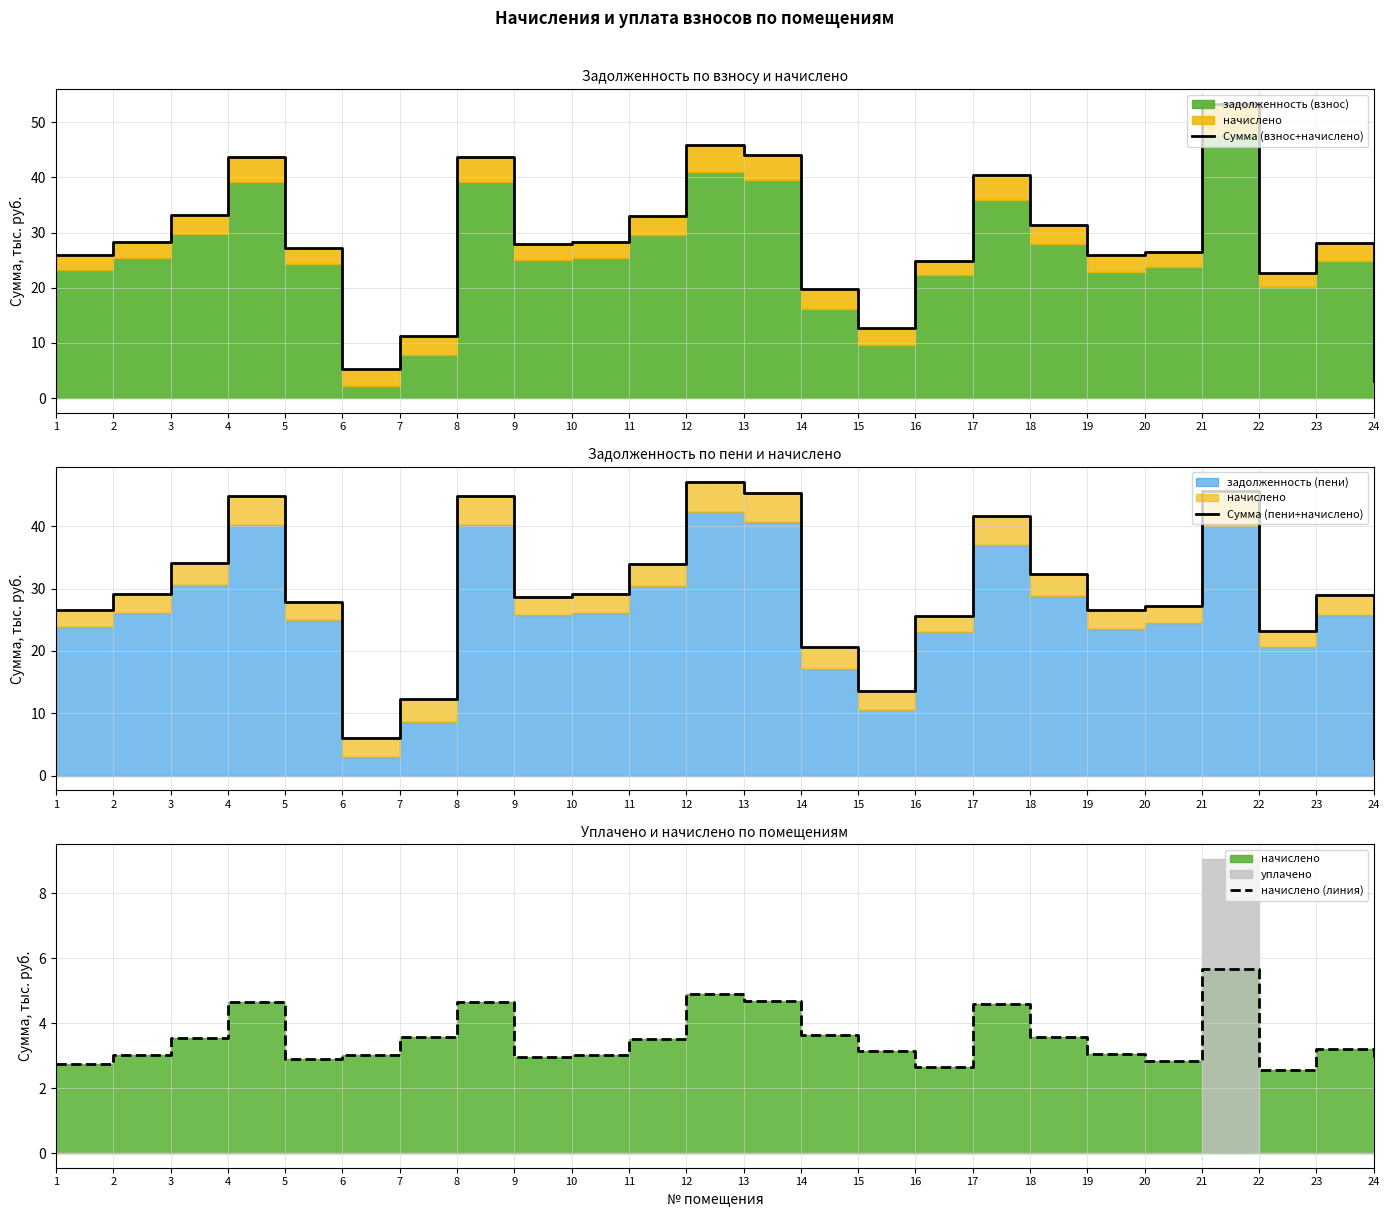

List the labels in order of Сумма (взнос+начислено) value, smallest first.

24, 6, 7, 15, 14, 22, 16, 19, 1, 20, 5, 9, 23, 2, 10, 18, 11, 3, 17, 4, 8, 13, 12, 21